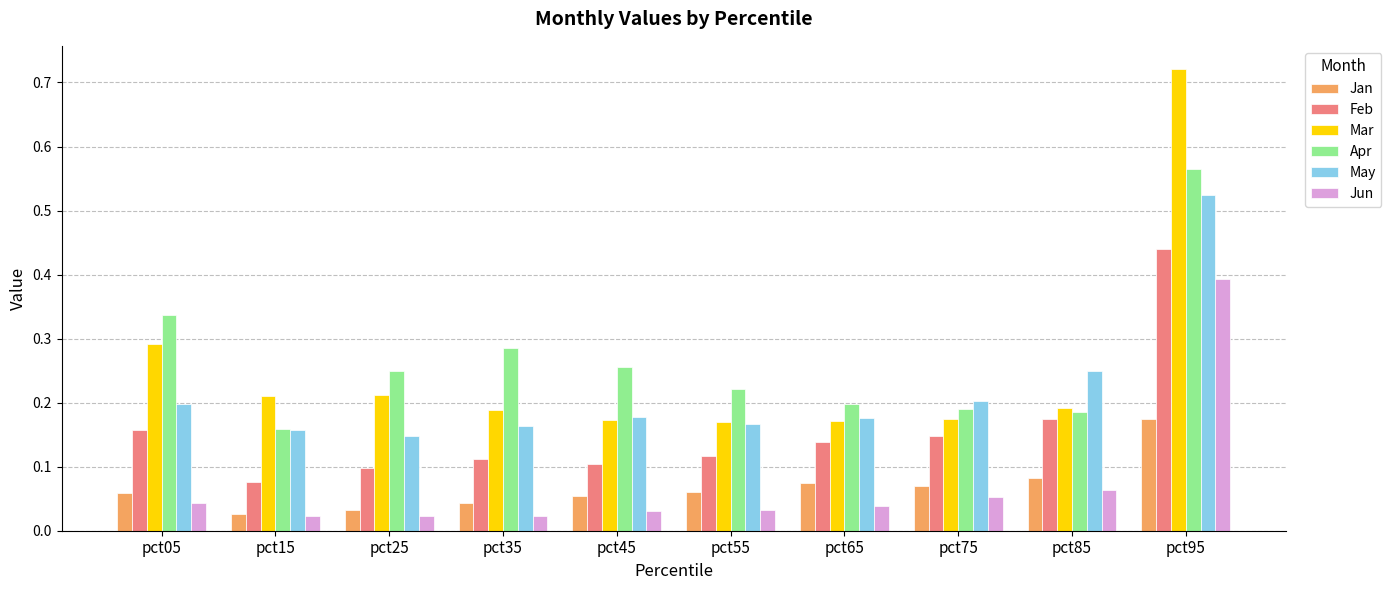

Which series has the widest spread of values?

Mar